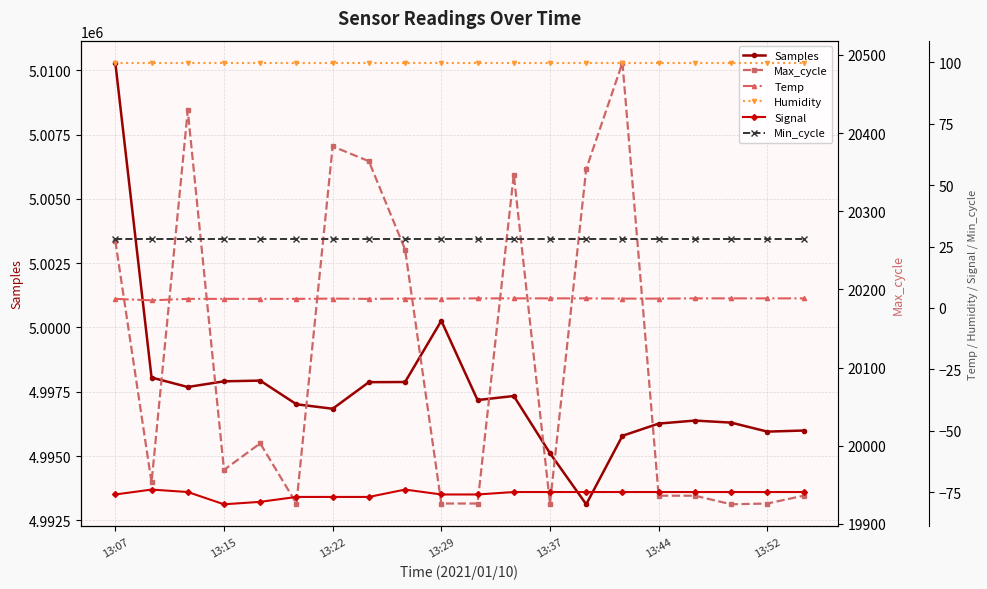

True or false: Samples and Min_cycle intersect in this chart.

False